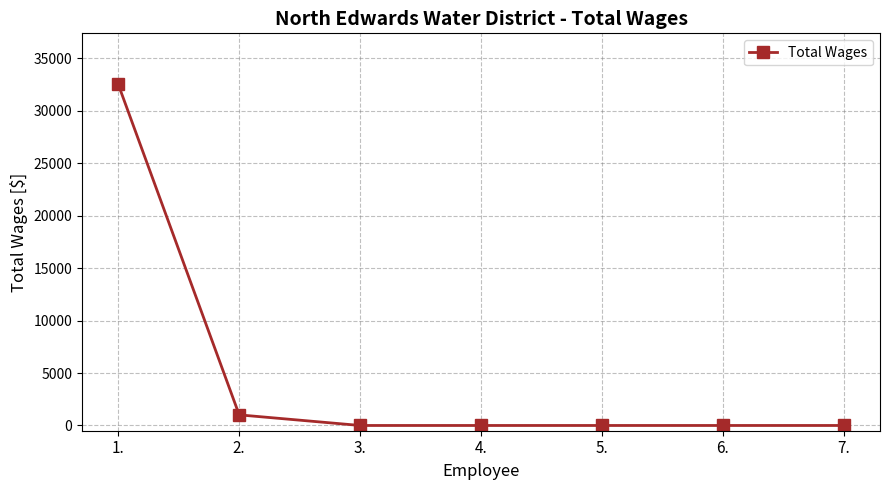

Does the chart display data point markers on the line(s)?

Yes